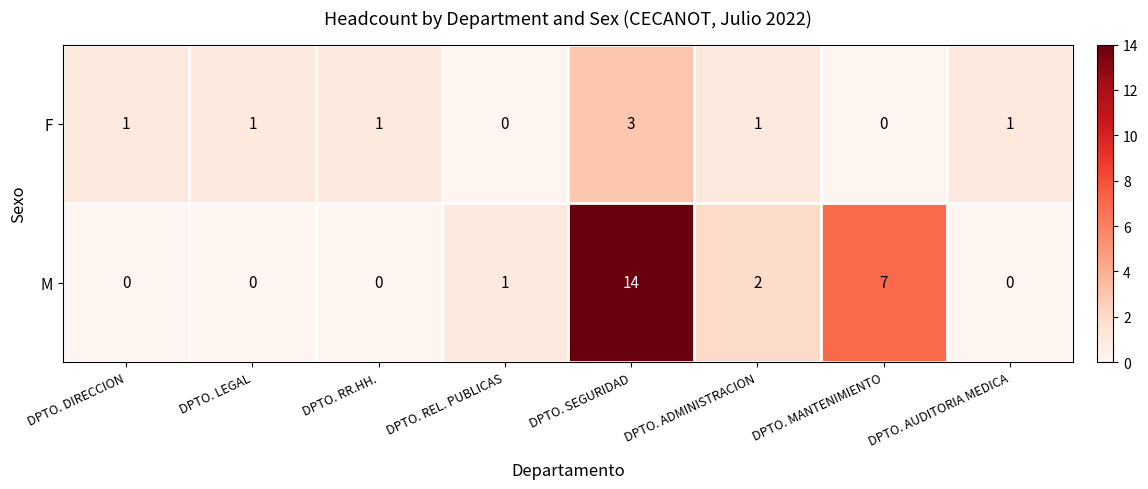

At which label does M reach its peak?

DPTO. SEGURIDAD